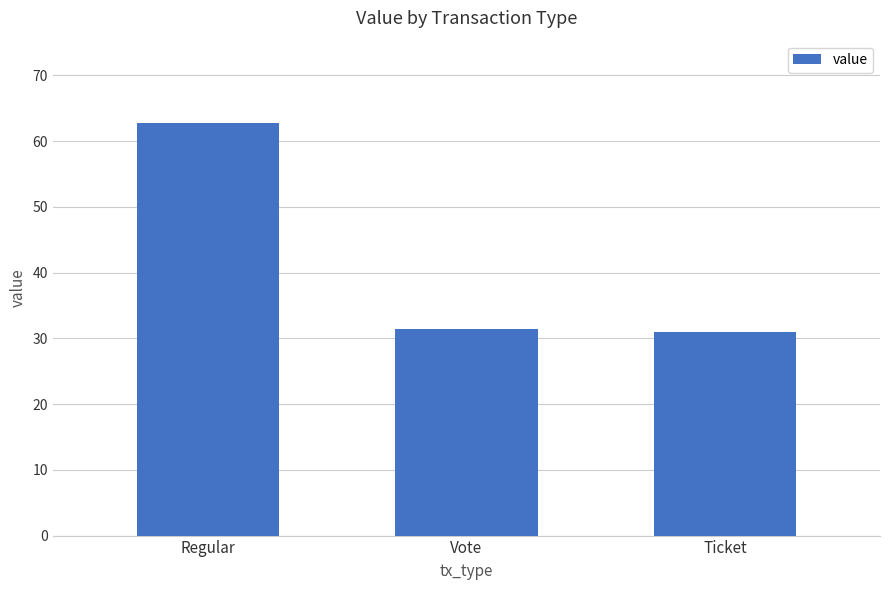

Between Ticket and Regular, which is larger?

Regular